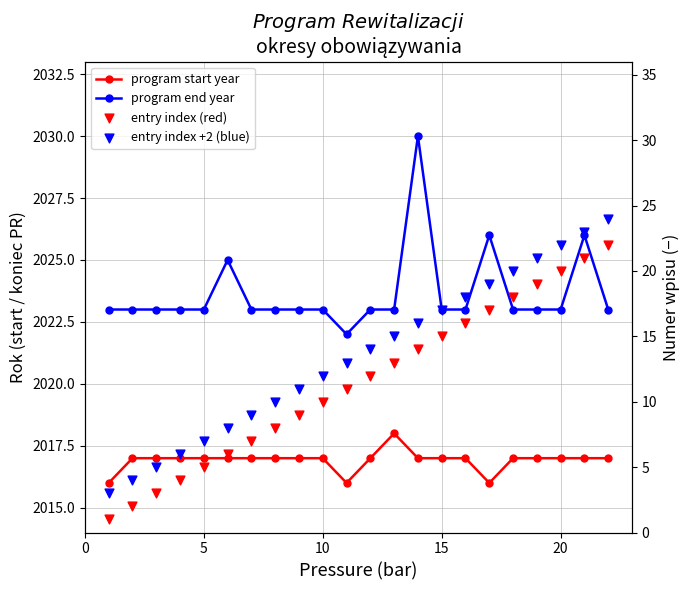

Which series contains the highest Y value?

program end year